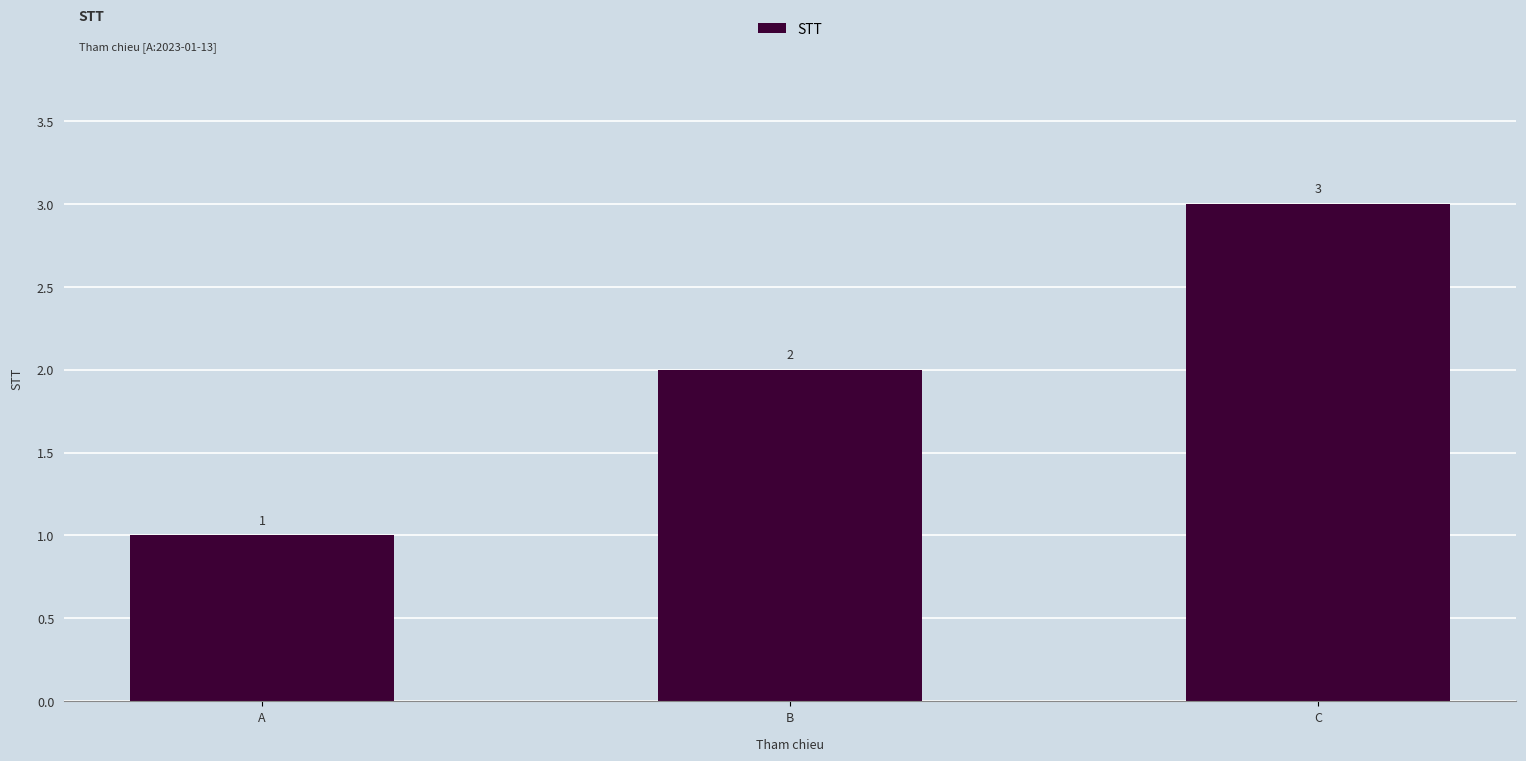

What is the difference between the maximum and minimum values?

2